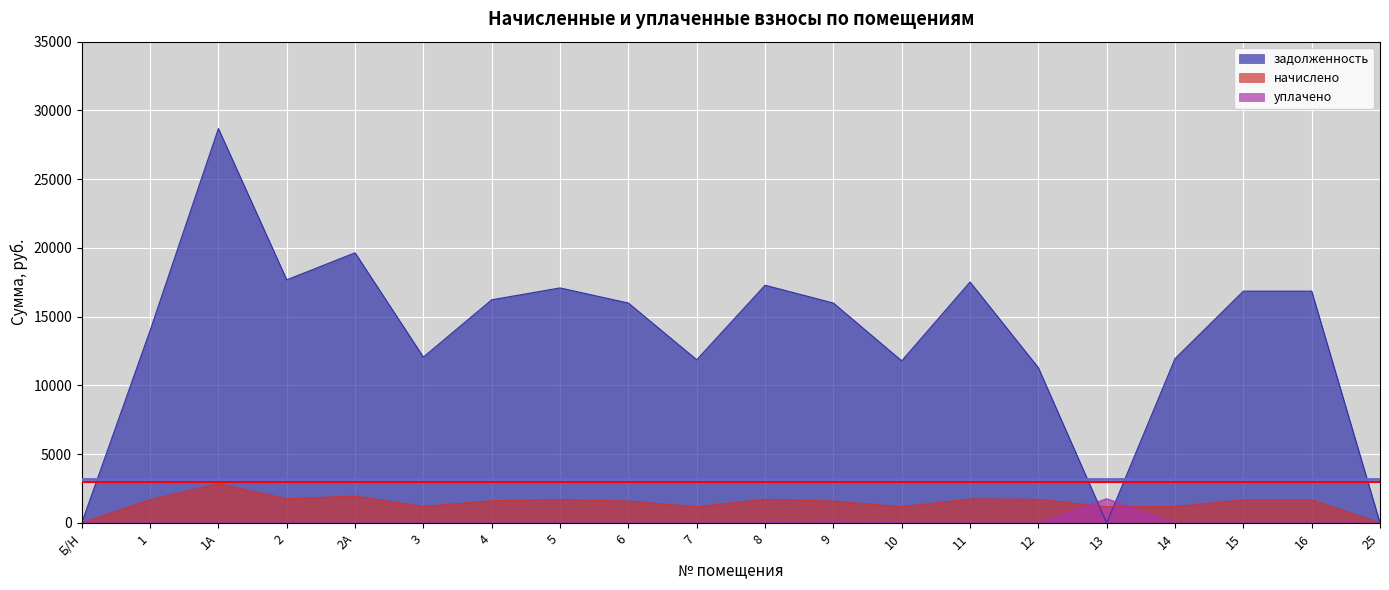

Which has a higher value, 5 or 10?

5